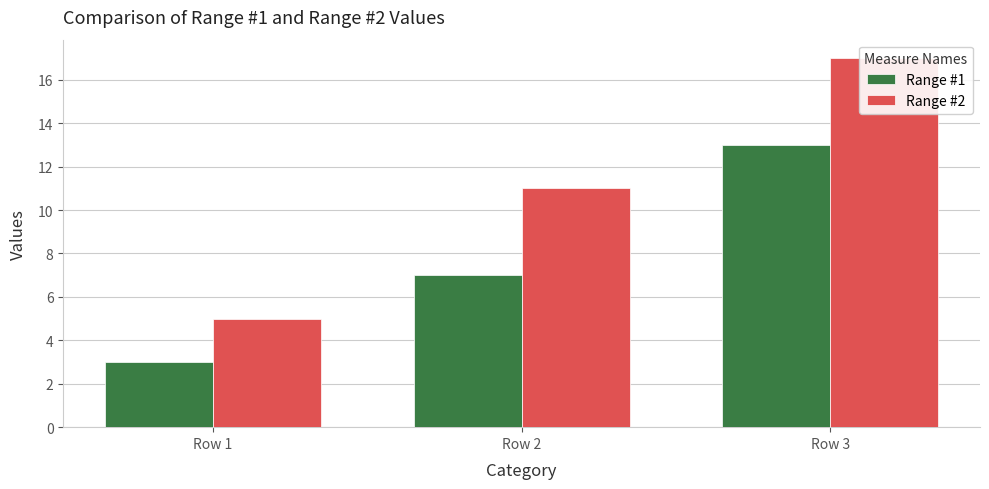

What is the minimum value for Range #2?

5